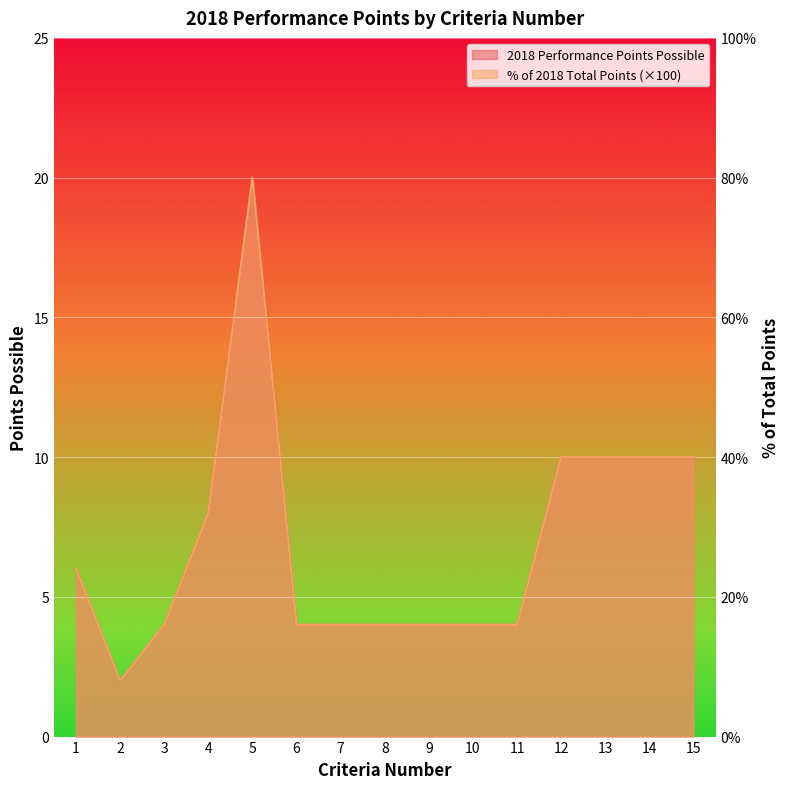

Which series changed the most between 2 and 14?

2018 Performance Points Possible